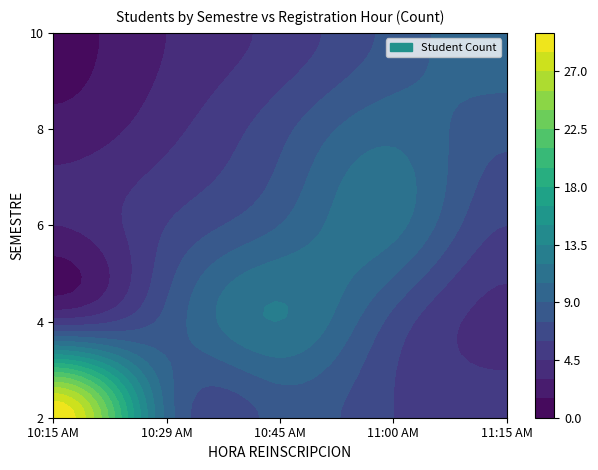

Which category has the lowest value in the 8 series?

10:15 AM